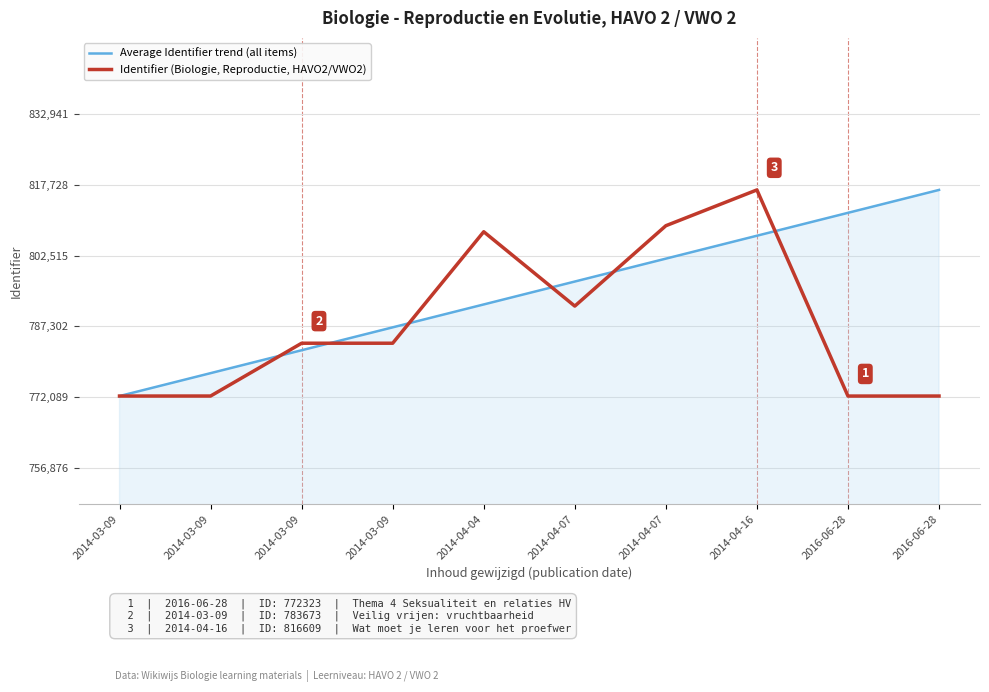

At 2014-04-07, list the series in order from largest to smallest.

Average Identifier trend (all items), Identifier (Biologie, Reproductie, HAVO2/VWO2)